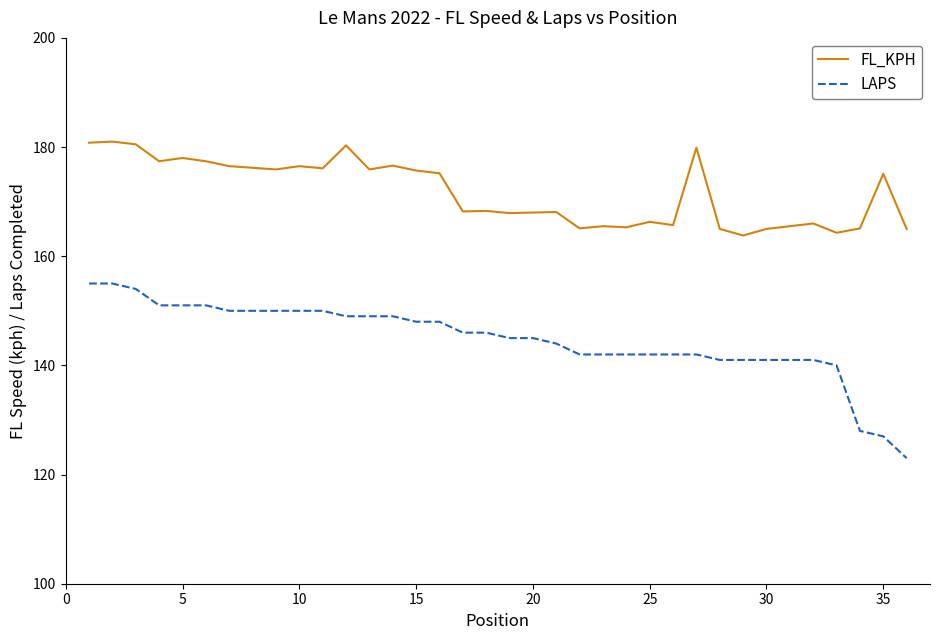

What is the maximum value for FL_KPH?

181.0